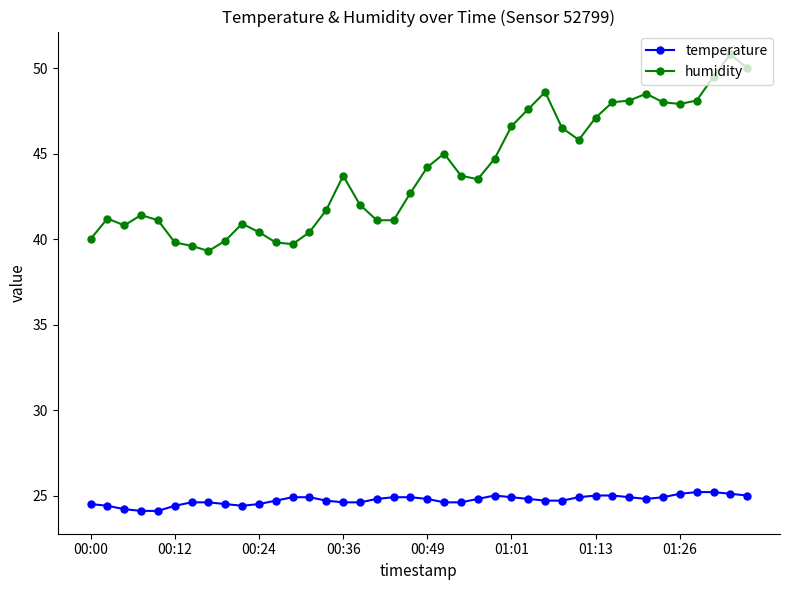

What is the value of the humidity point at the 2nd from the left?

41.2